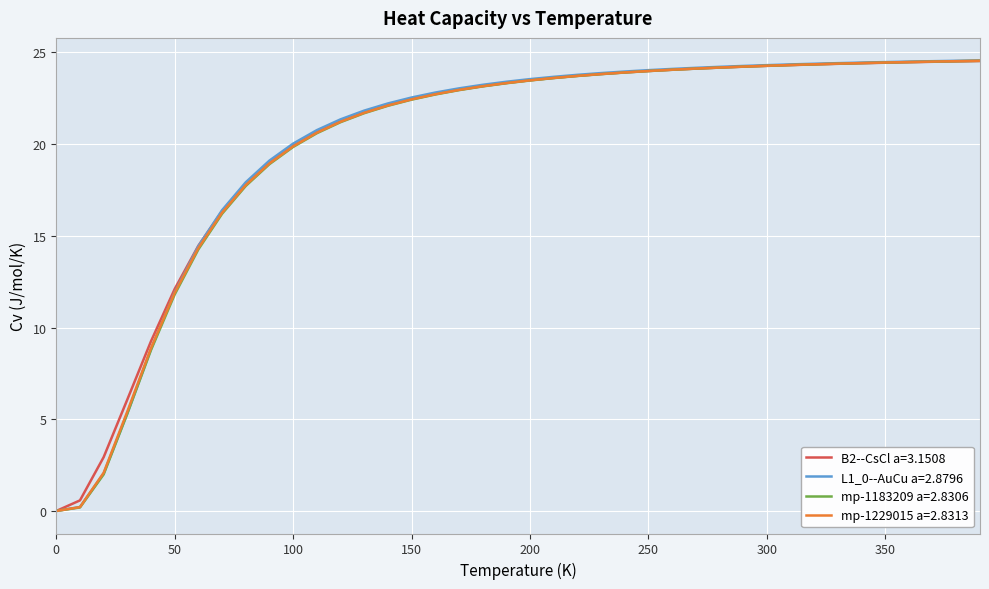

What is the sum of all L1_0--AuCu a=2.8796 values?

801.4